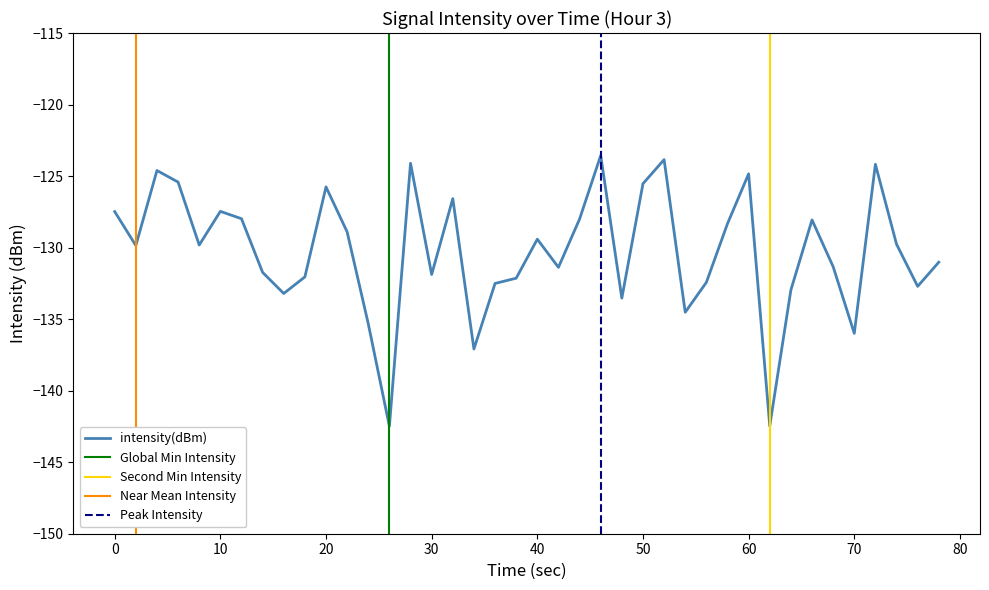

What is the value of the 11th point from the left?

-125.8